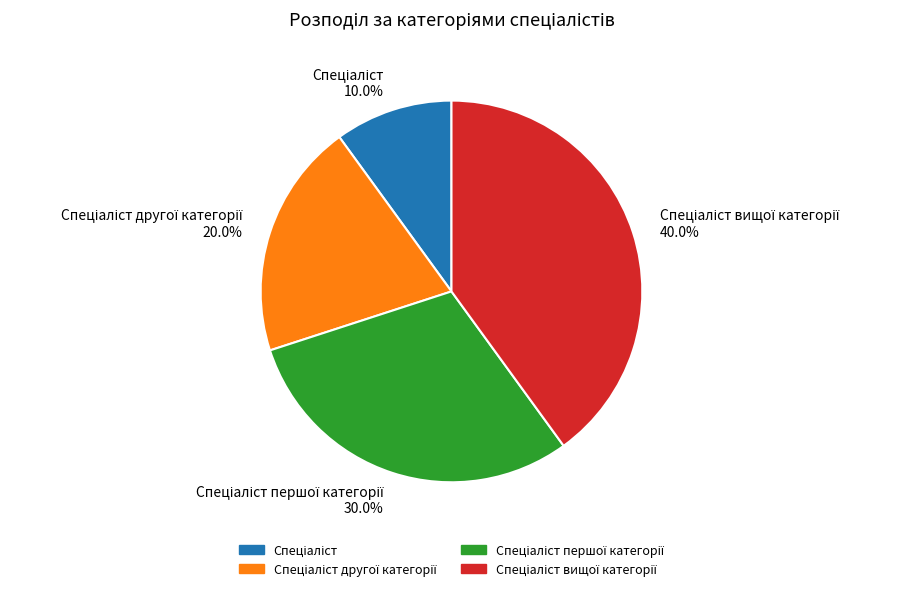

Is there a majority slice in this chart?

No